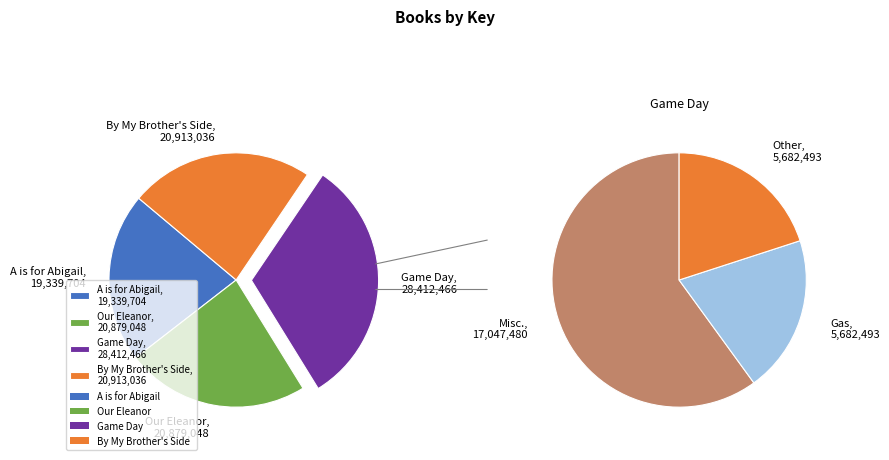

Count the number of slices in the pie.

4